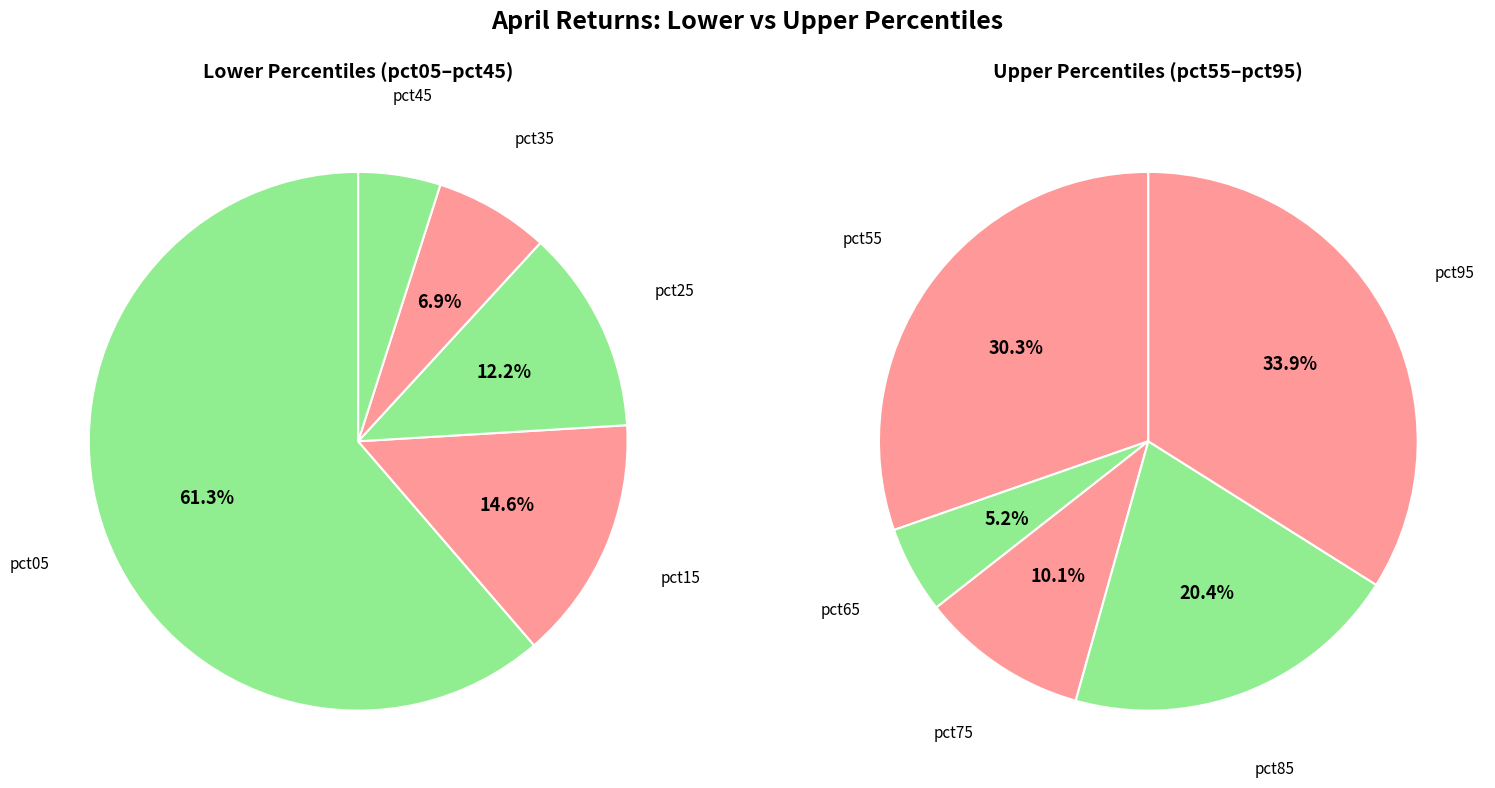

The 3 slice represents 6% of the pie. True or false?

True